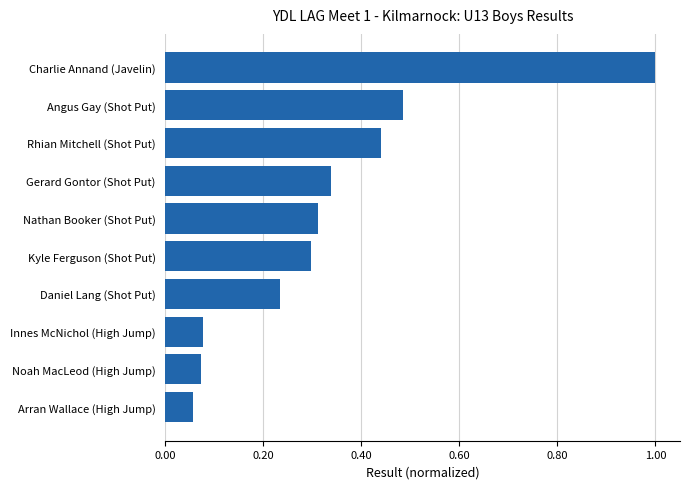

What is the difference between the maximum and minimum values?

0.9